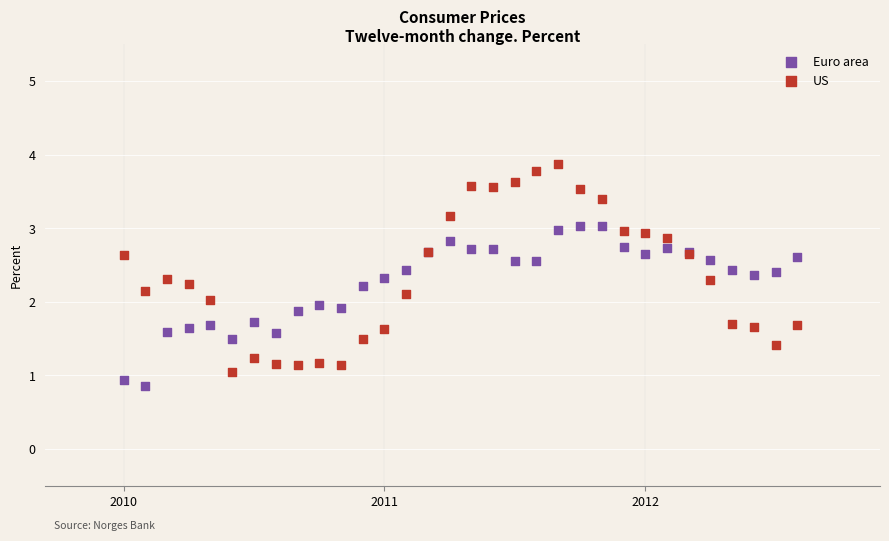

Which series has the widest spread of Y values?

US